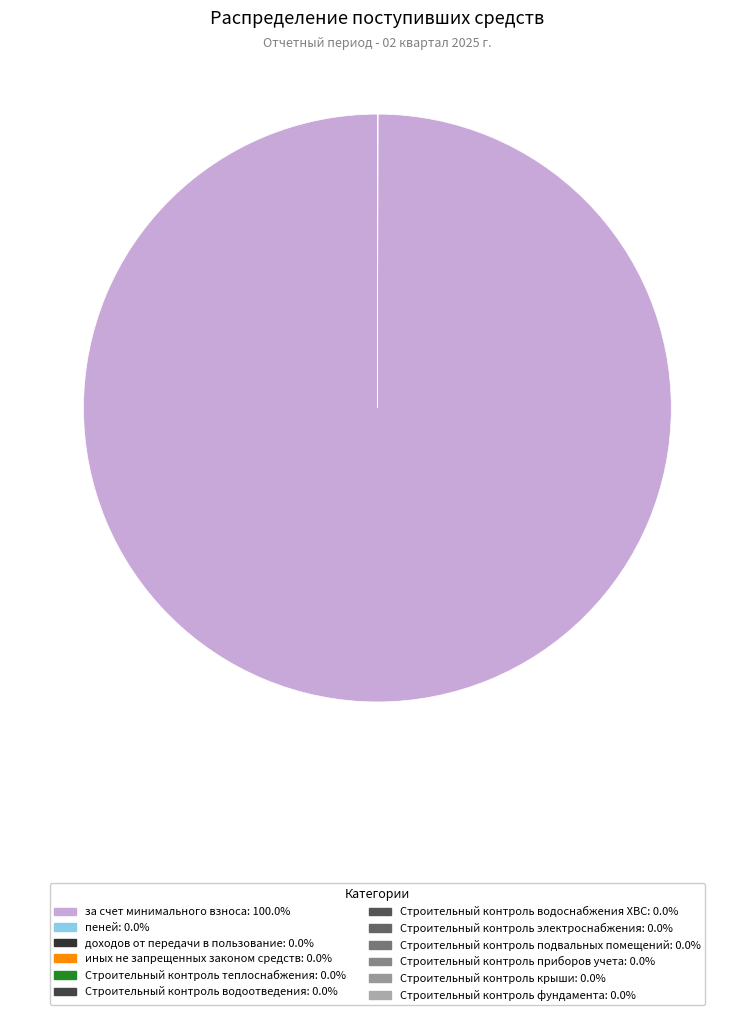

Which category has the biggest portion of the pie?

за счет минимального взноса